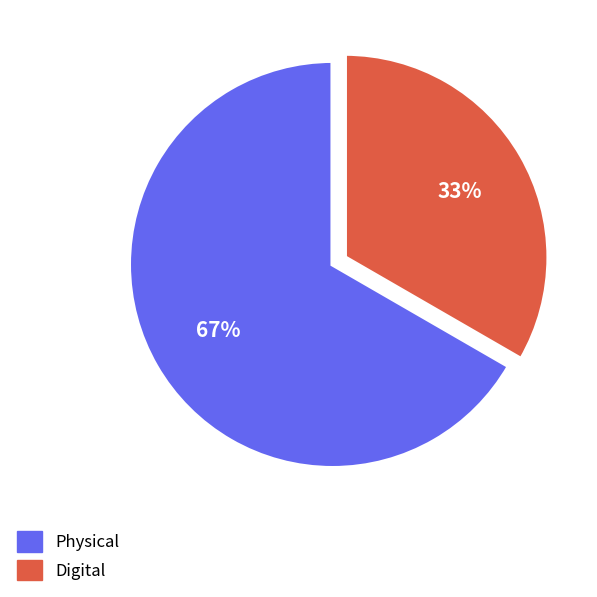

Does any single category account for the majority?

Yes